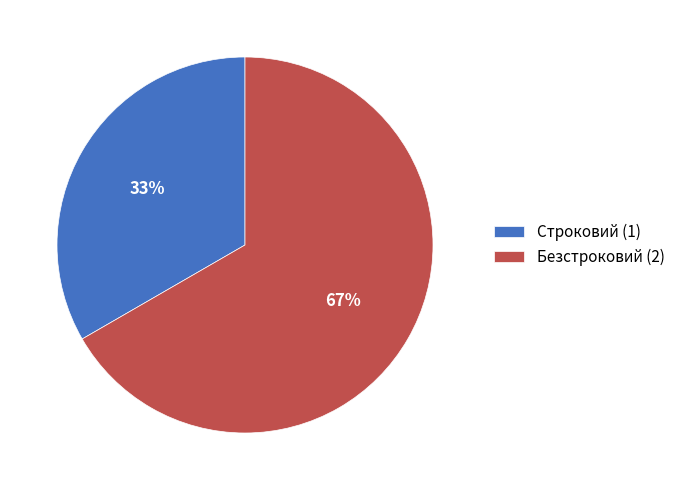

Which slice is the largest?

Безстроковий